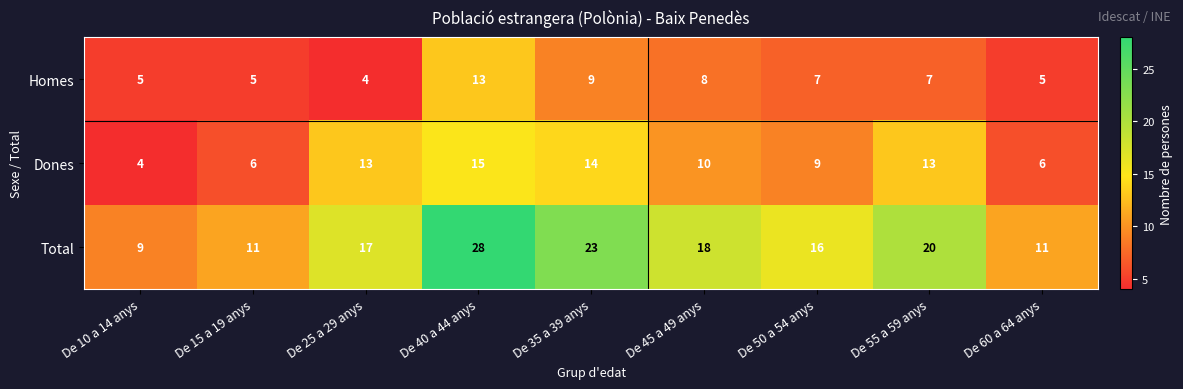

What is the approximate value of Dones at De 40 a 44 anys?

15